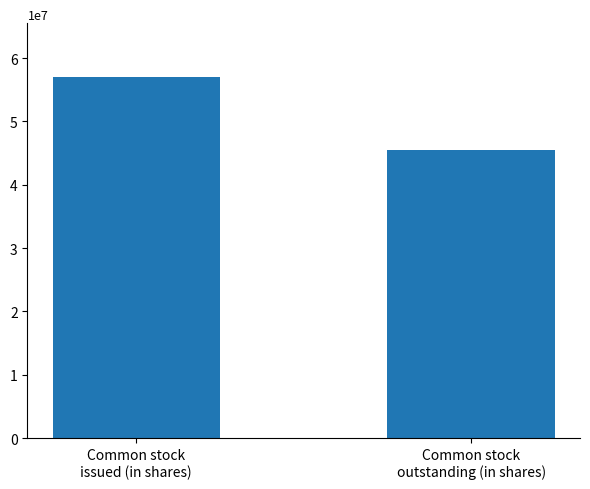

Approximately how many times larger is the value at Common stock
issued (in shares) compared to Common stock
outstanding (in shares)?

1.3